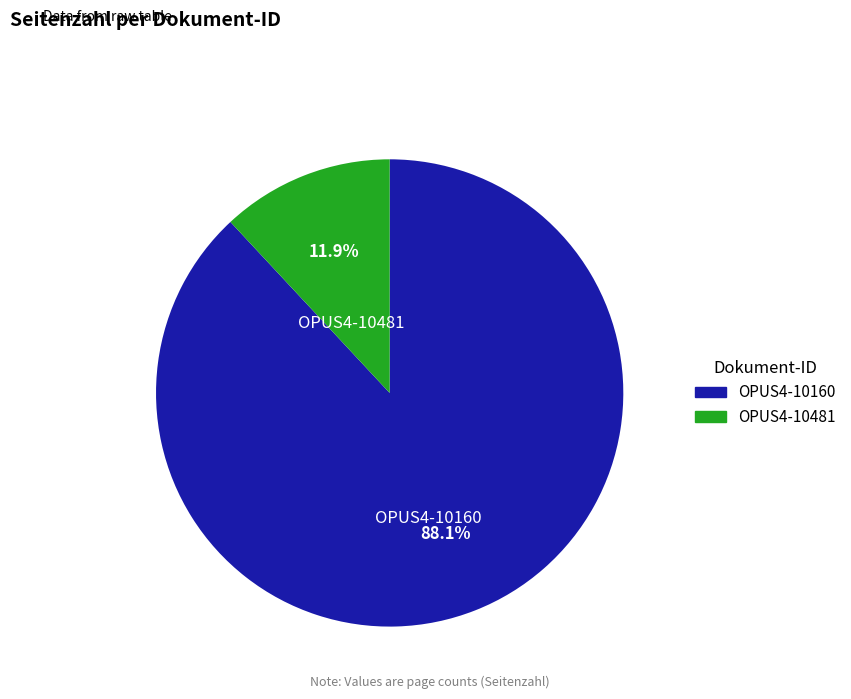

Rank the categories by value from lowest to highest.

OPUS4-10481, OPUS4-10160